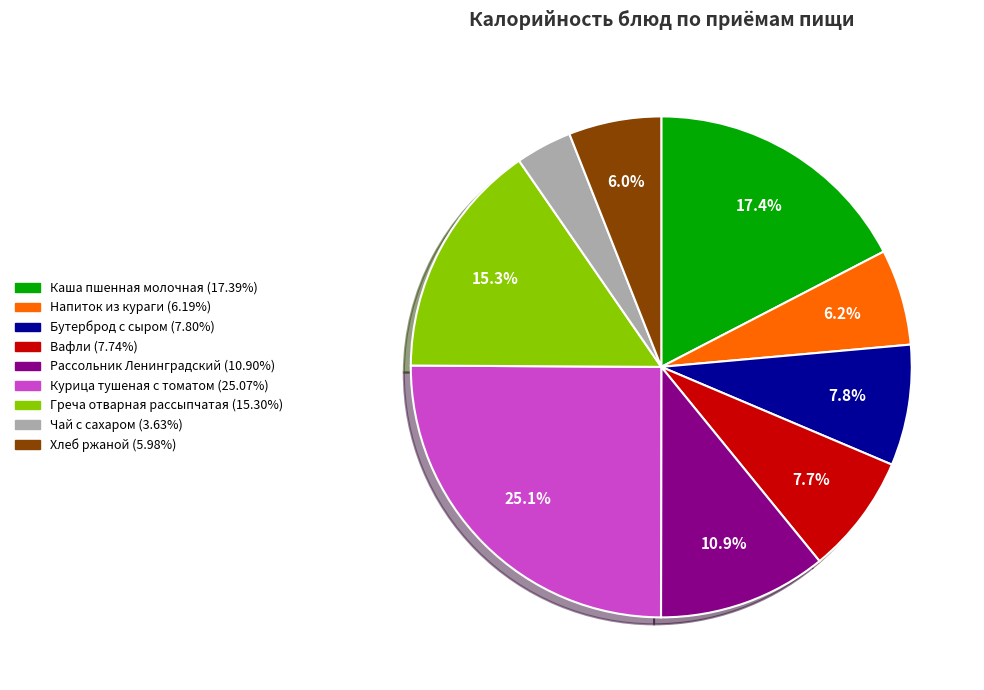

Which slice is the largest?

Курица тушеная с томатом